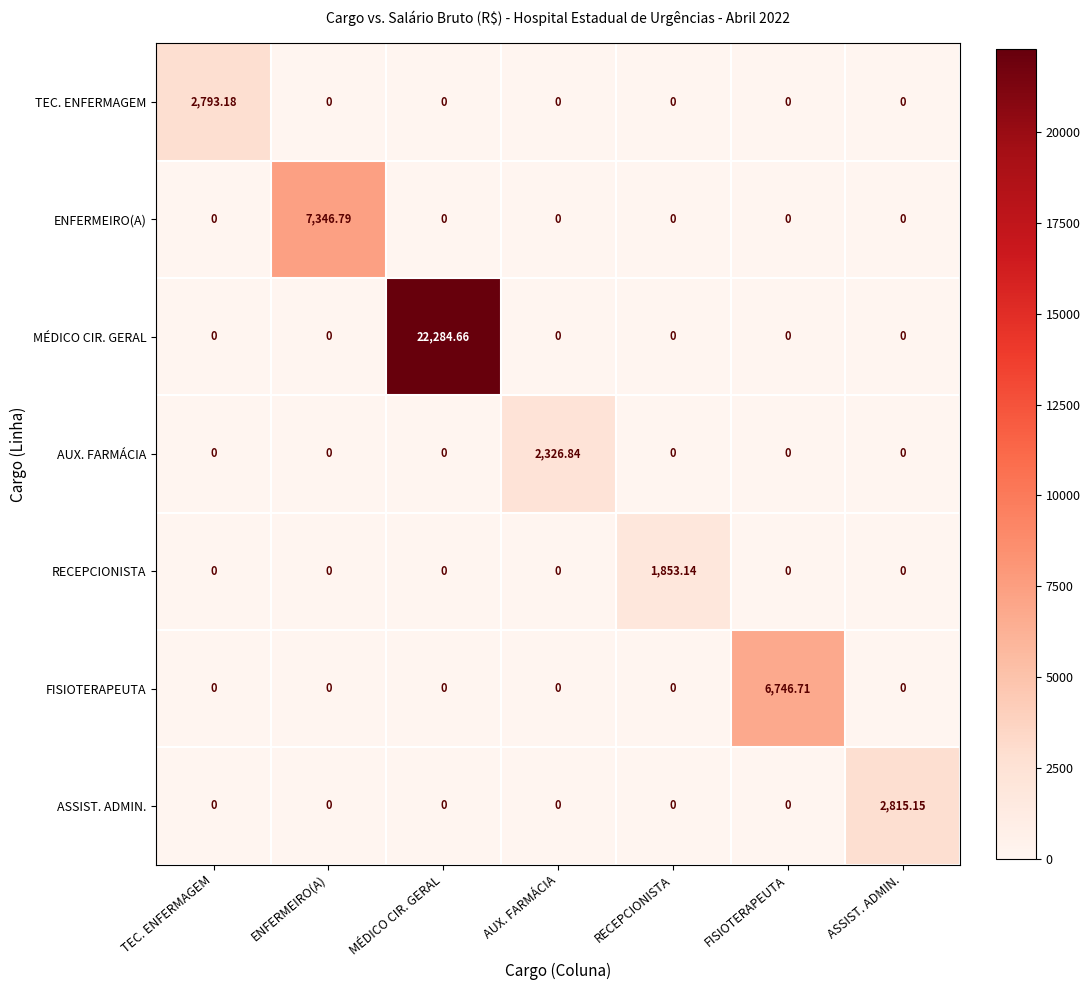

Which label corresponds to the largest value in the chart?

MÉDICO CIR. GERAL